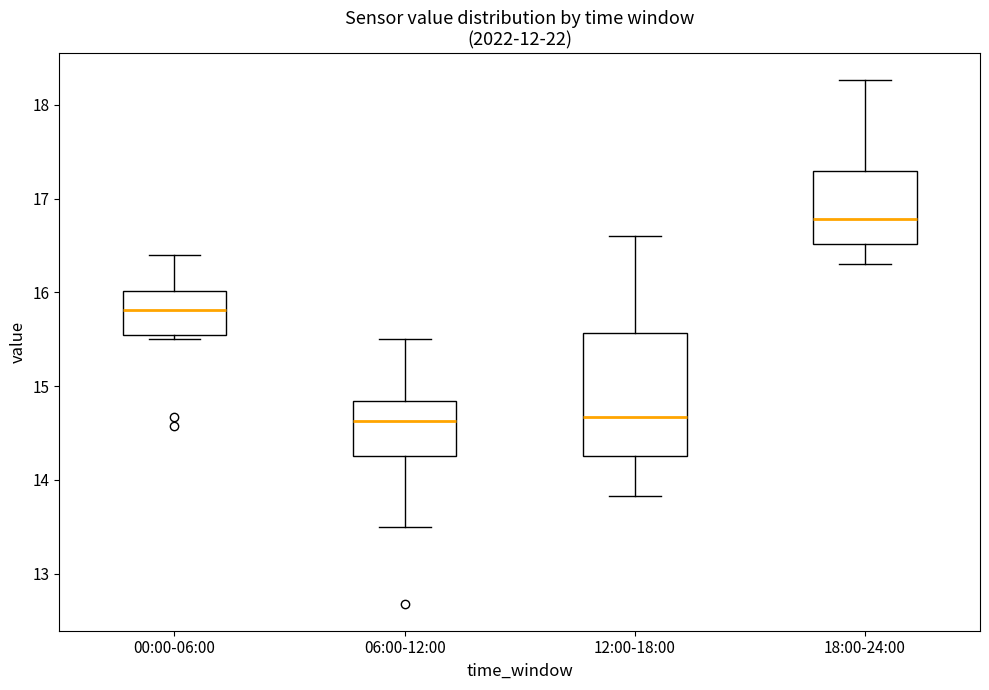

Where is the lower edge of the box for 18:00-24:00 on the y-axis? The values are not printed on the chart, so give them approximately, as read against the axis.

16.5